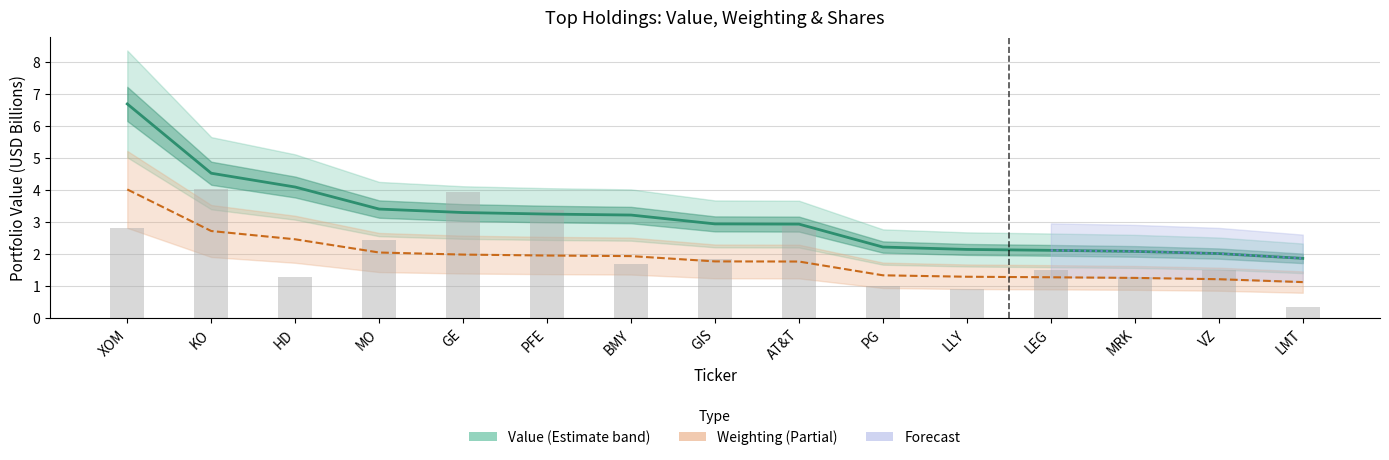

Which has a higher value, XOM or PG?

XOM